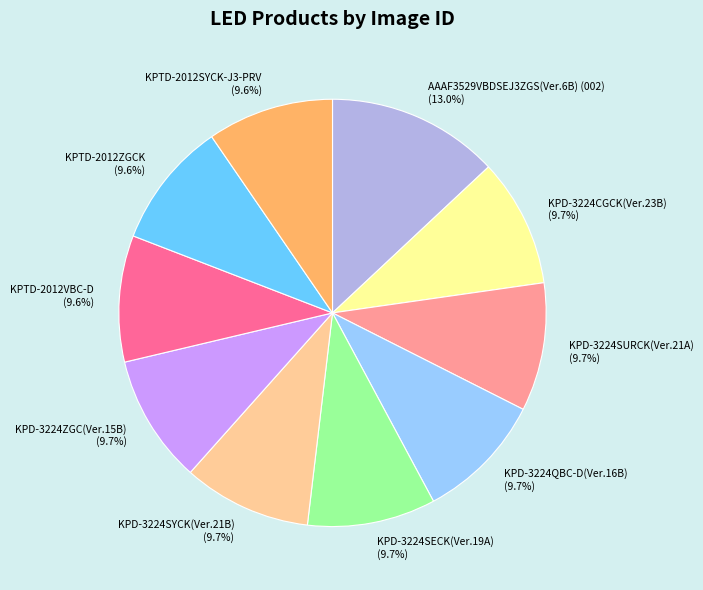

What is the largest slice in the pie chart?

AAAF3529VBDSEJ3ZGS(Ver.6B) (002)